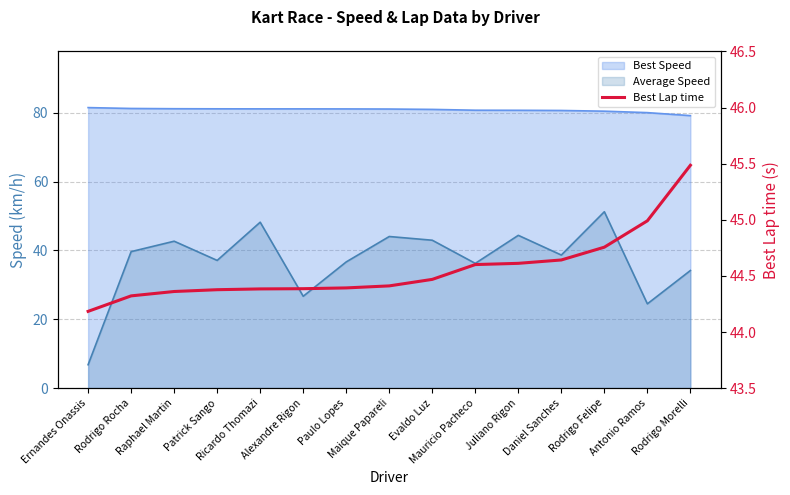

Does the chart have visible grid lines?

Yes